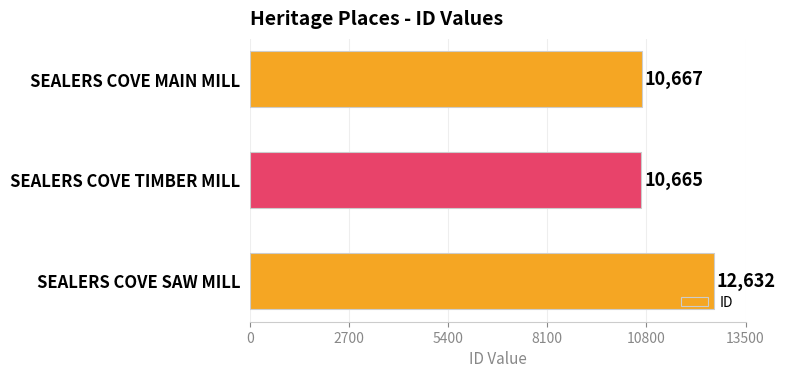

What is the change in value from SEALERS COVE SAW MILL to SEALERS COVE MAIN MILL?

-1965